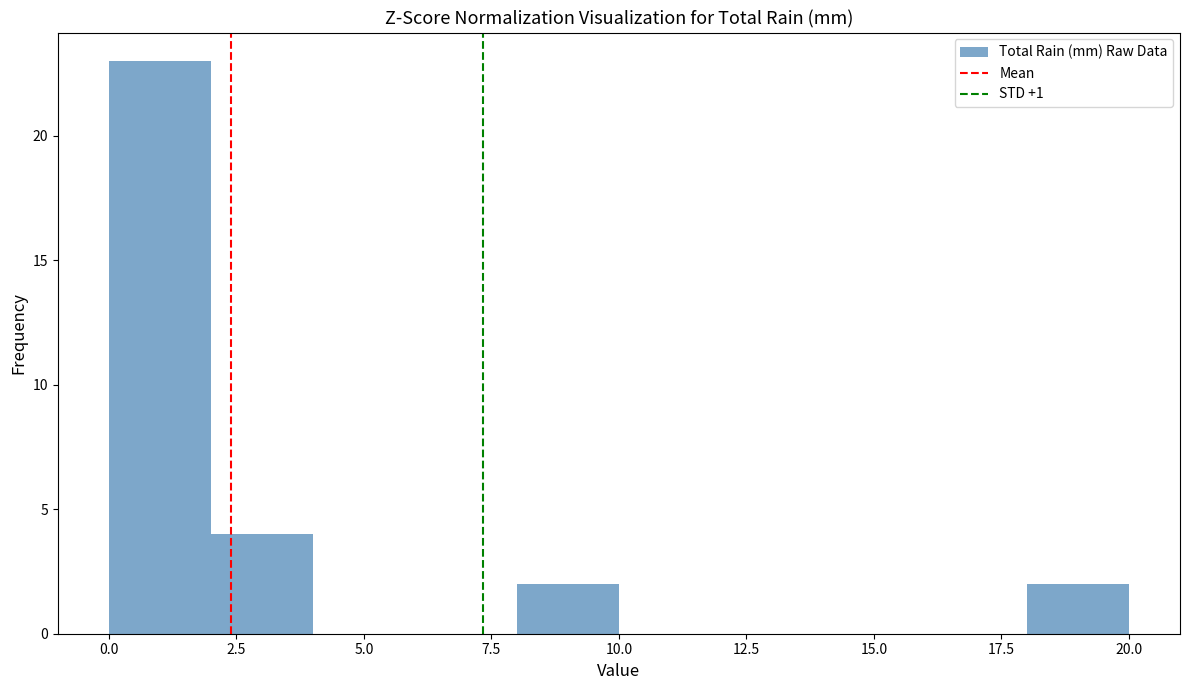

How tall is the bar that spans 0 to 2 on the x-axis? The values are not printed on the chart, so give them approximately, as read against the axis.

23